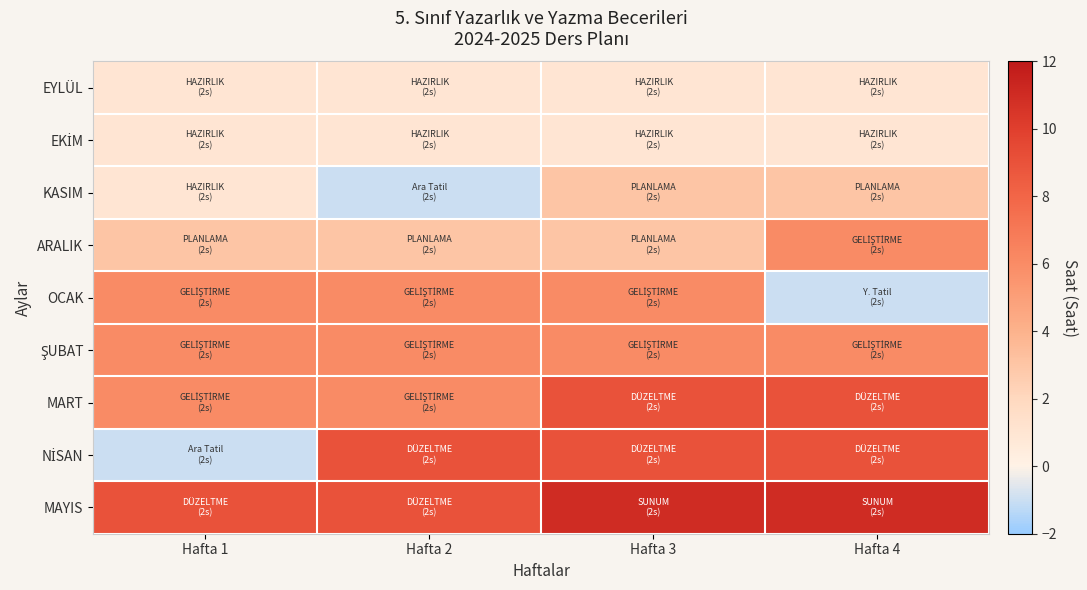

At how many categories does at least one series exceed 6?

4